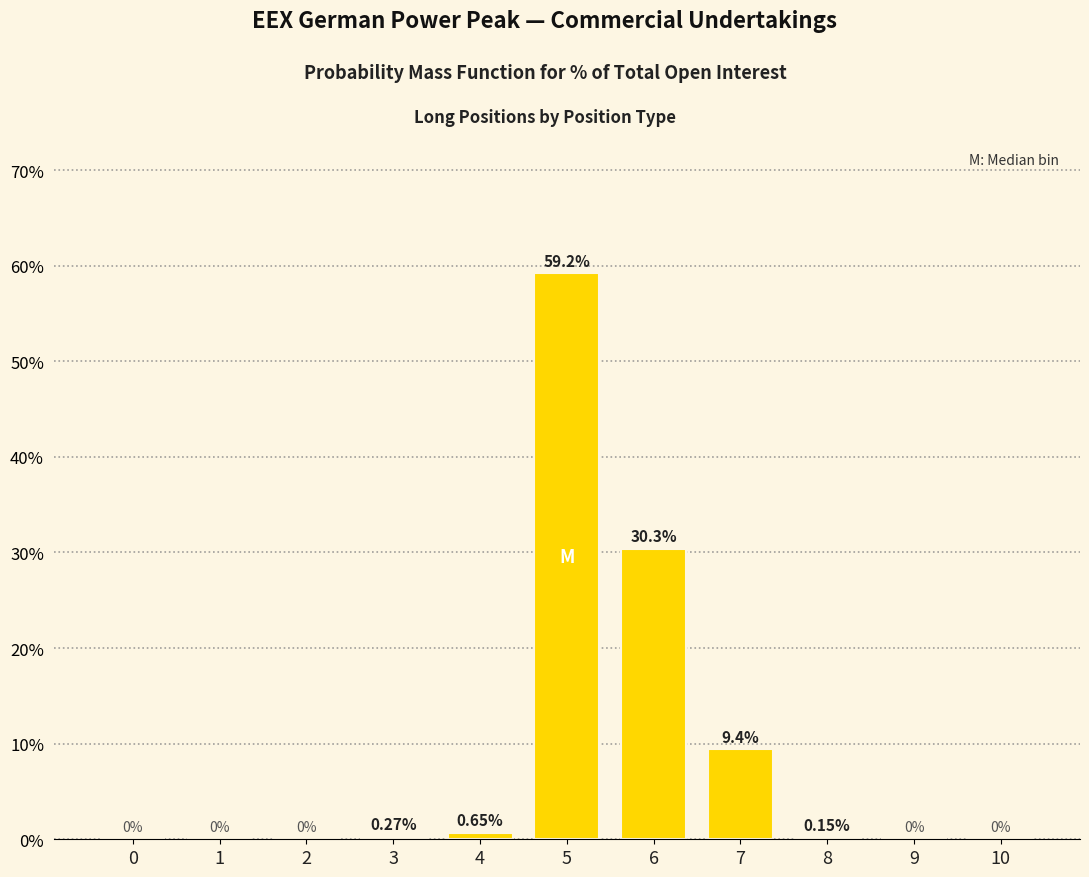

Between 7 and 10, which is larger?

7